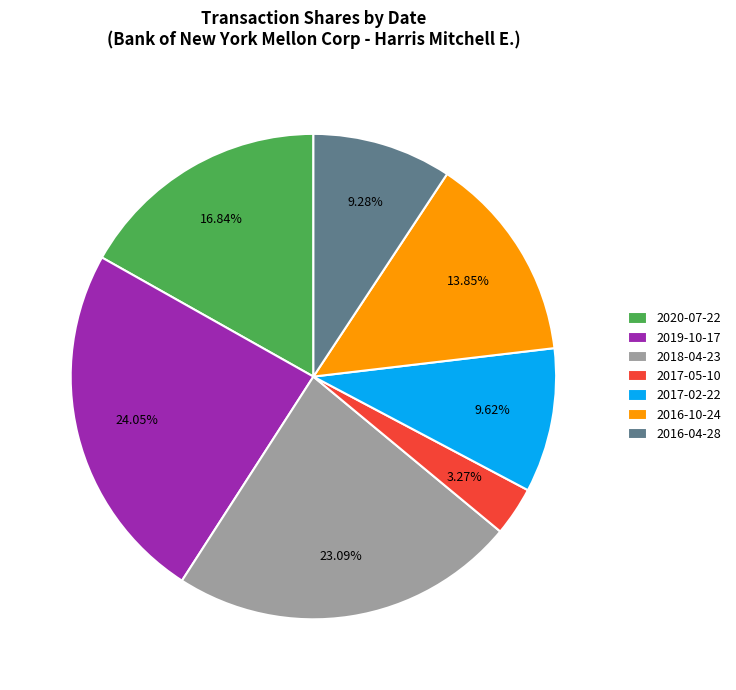

Is there any slice that represents more than half of the pie?

No